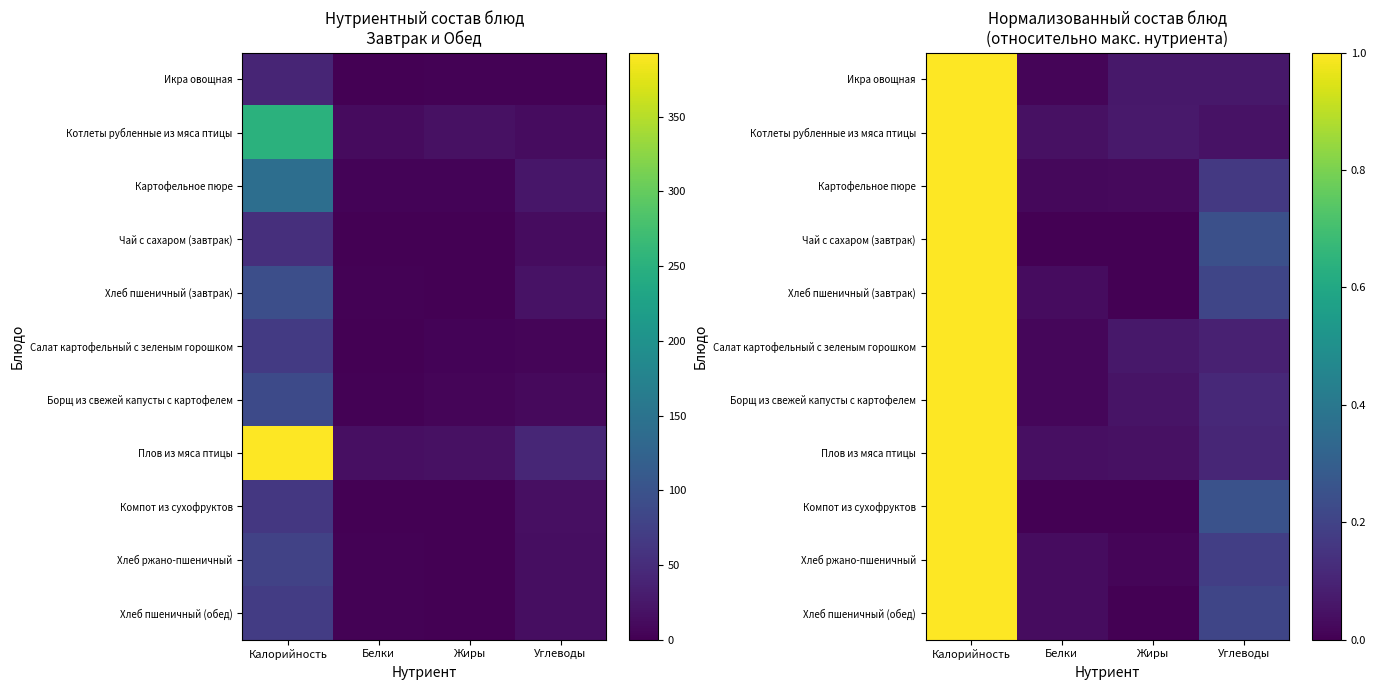

At Углеводы, list the series in order from smallest to largest.

Котлеты рубленные из мяса птицы, Икра овощная, Салат картофельный с зеленым горошком, Плов из мяса птицы, Борщ из свежей капусты с картофелем, Картофельное пюре, Хлеб ржано-пшеничный, Хлеб пшеничный (завтрак), Хлеб пшеничный (обед), Чай с сахаром (завтрак), Компот из сухофруктов